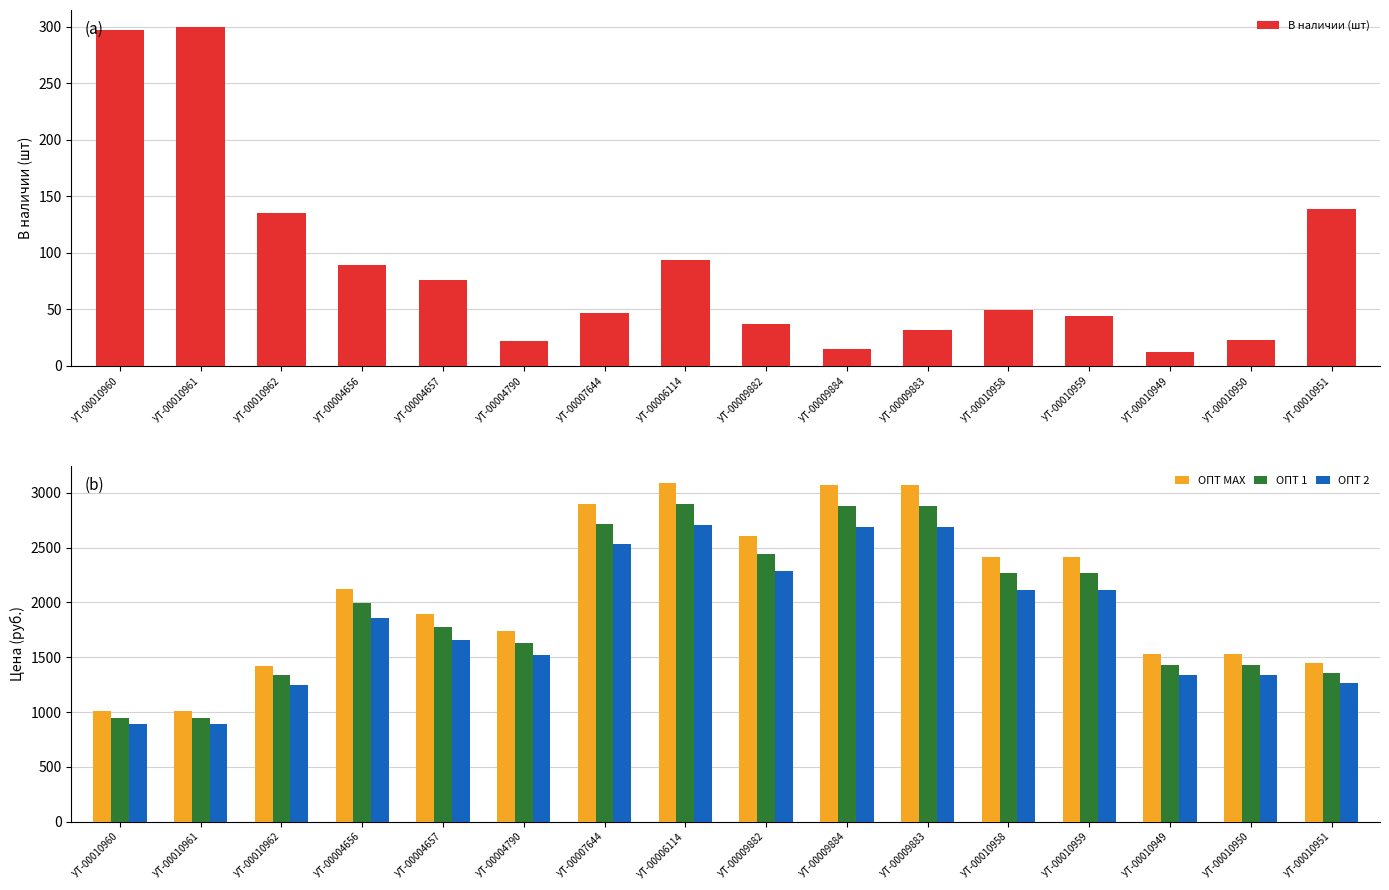

True or false: ОПТ 2 has a value of 2299.5 at УТ-00010950.

False